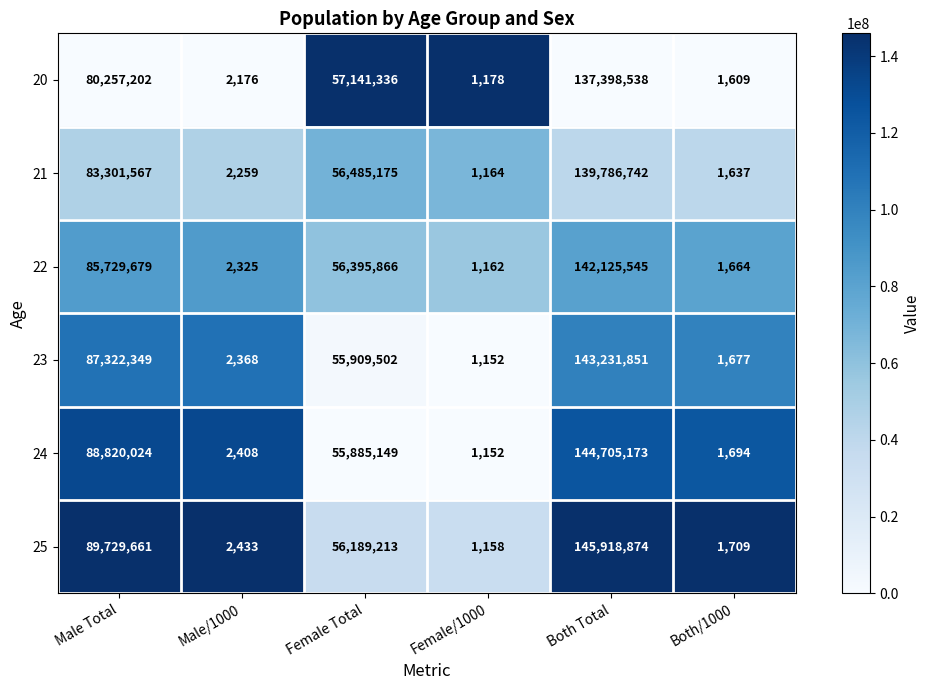

Which series has the largest range (max minus min)?

25